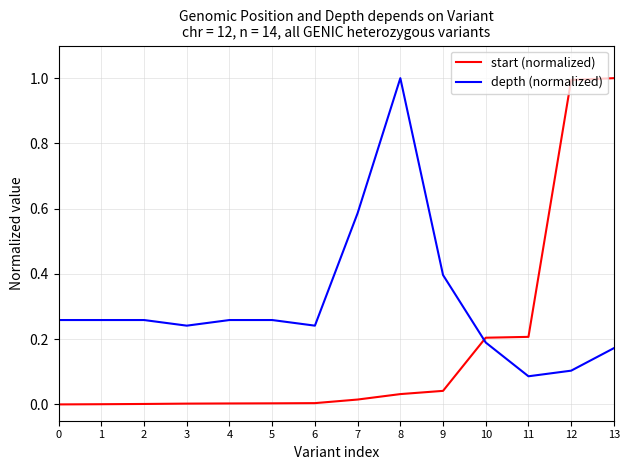

What is the difference between the maximum and minimum values in the start (normalized) series?

1.0